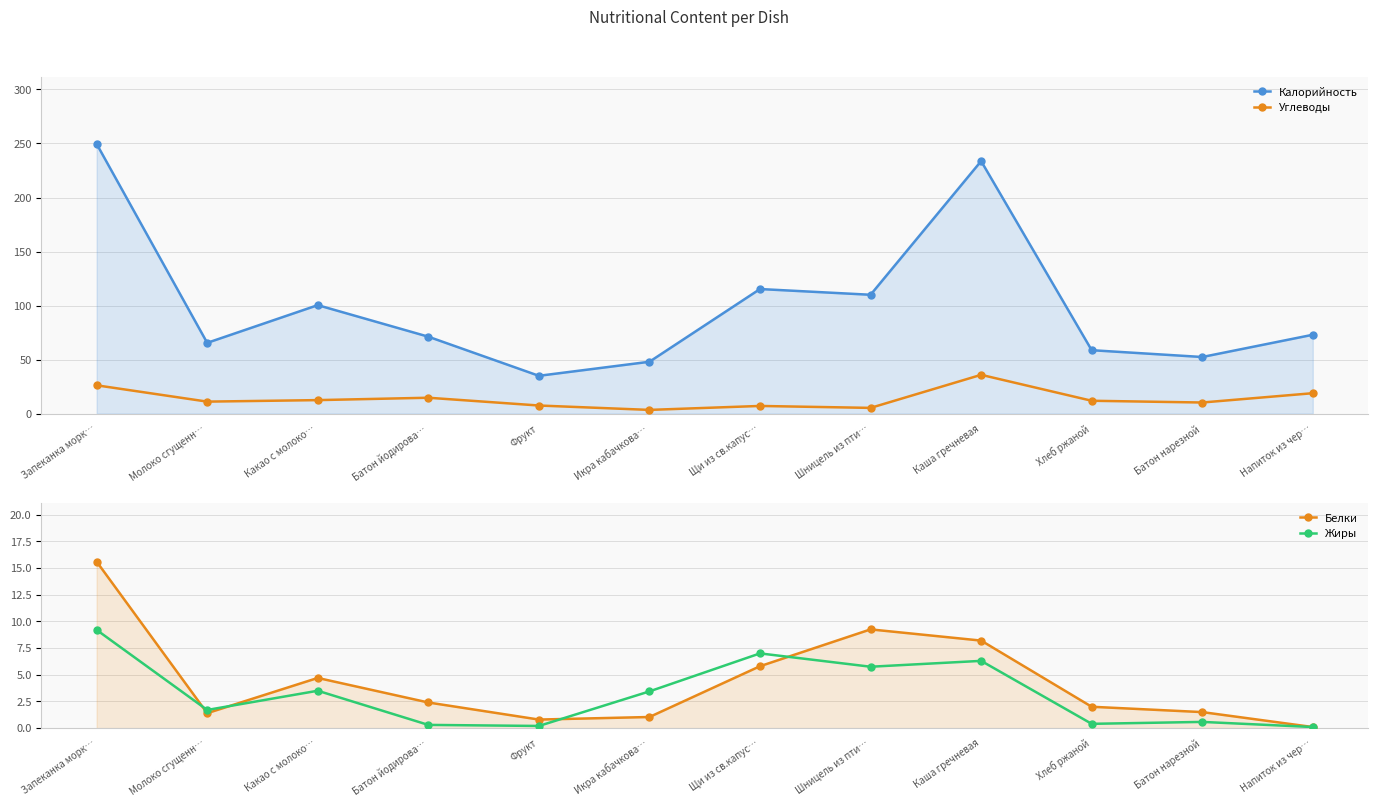

What is the average value of the Жиры series?

3.2